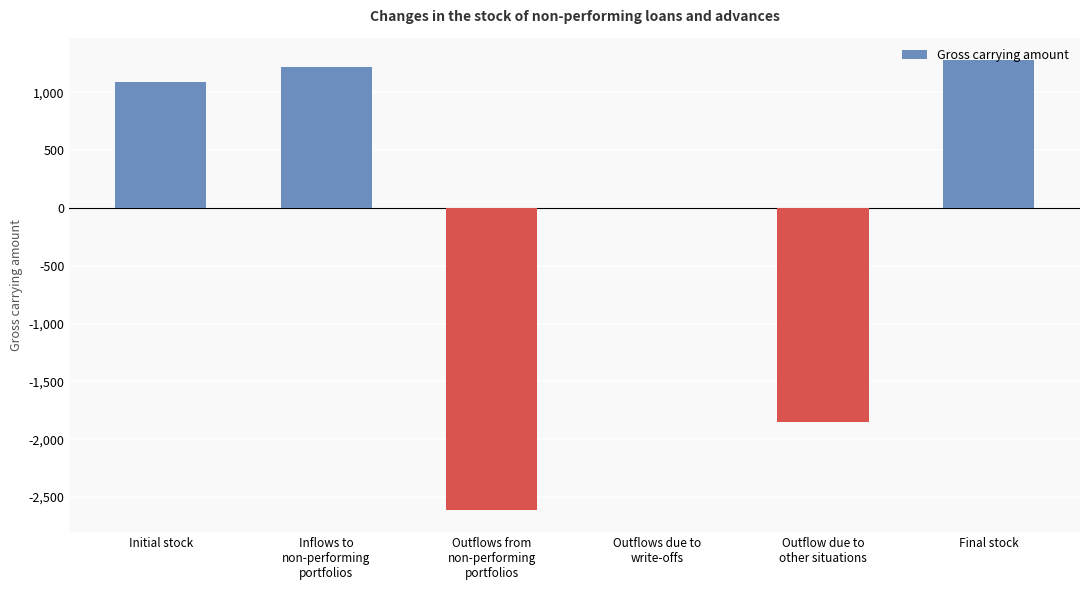

Where does the data first go above 1092?

Initial stock